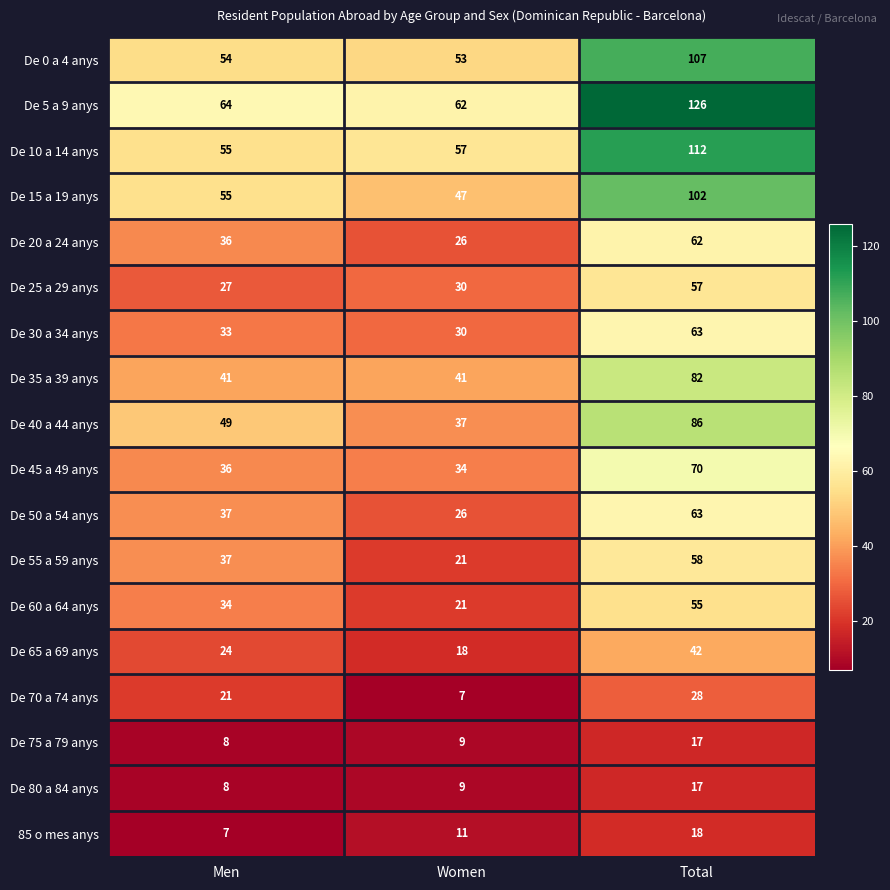

Count the number of data series in this chart.

18